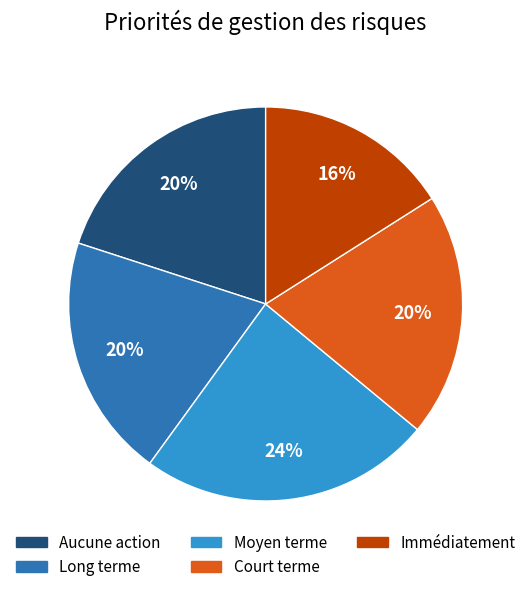

To the nearest percent, what is the difference between the Immédiatement and Aucune action slice percentages?

4%